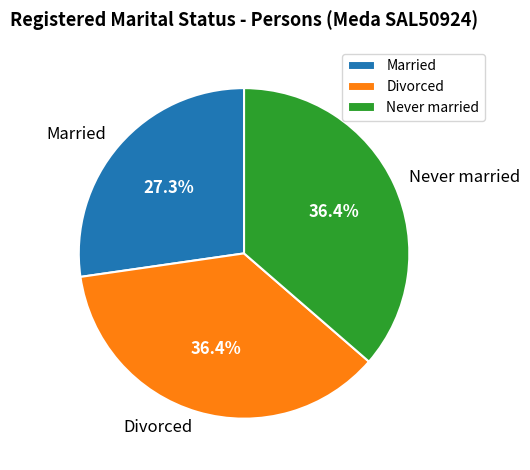

Which category has the smallest portion of the pie?

Married